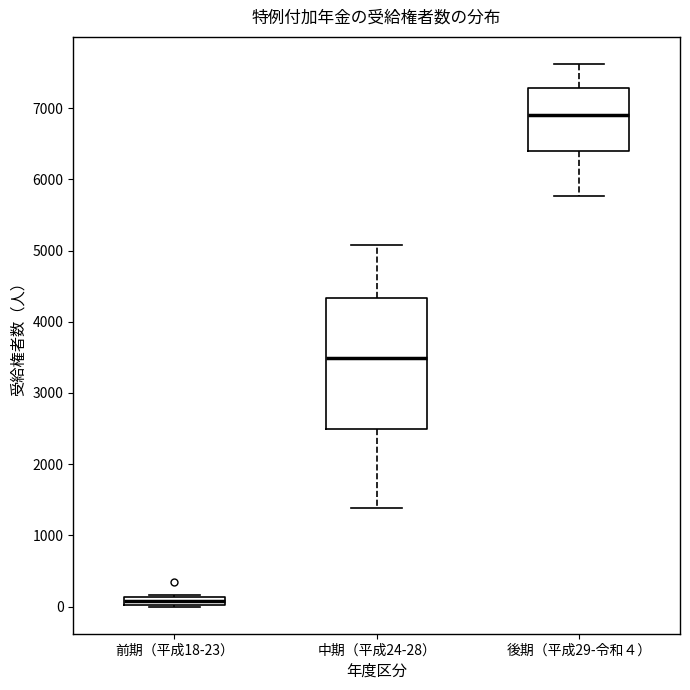

Where is the lower edge of the box for 前期（平成18-23） on the y-axis? The values are not printed on the chart, so give them approximately, as read against the axis.

0